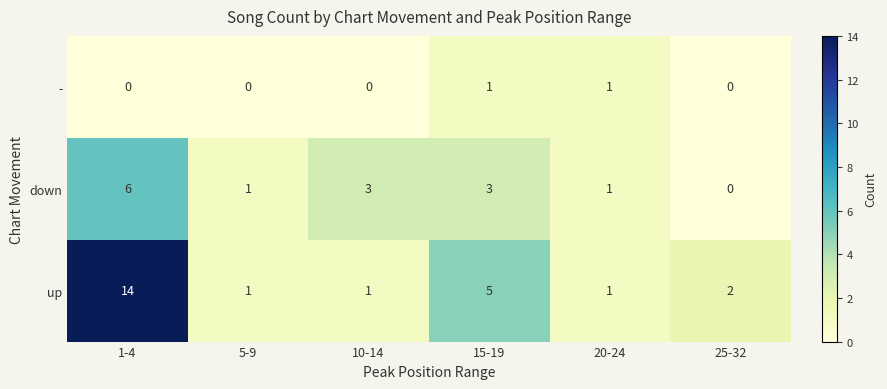

The down series shows 1 at 20-24. True or false?

True